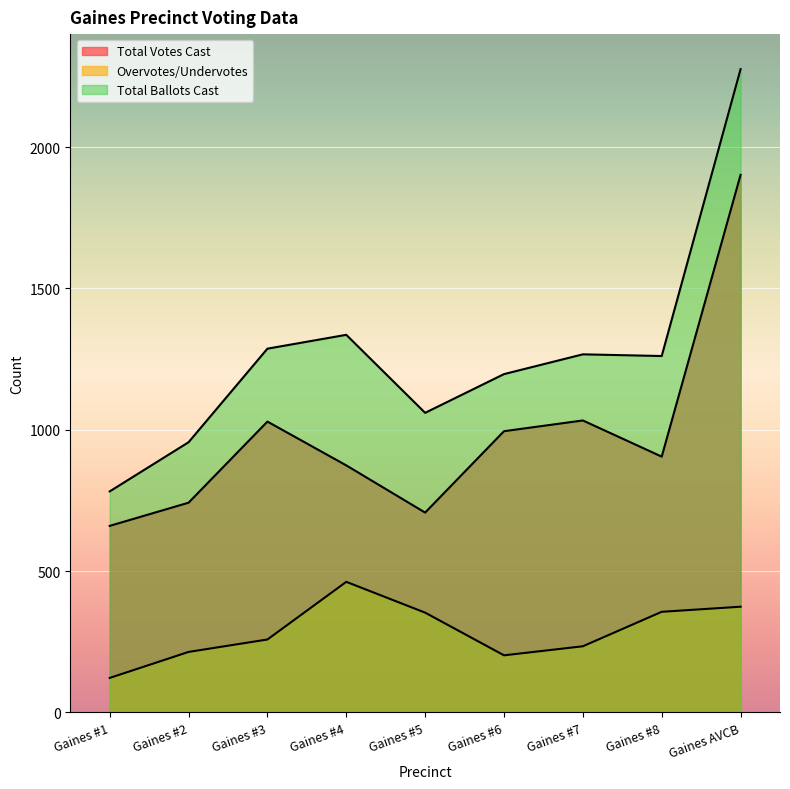

Is the value of Total Votes Cast at Gaines #8 greater than the value of Total Ballots Cast at Gaines #6?

No